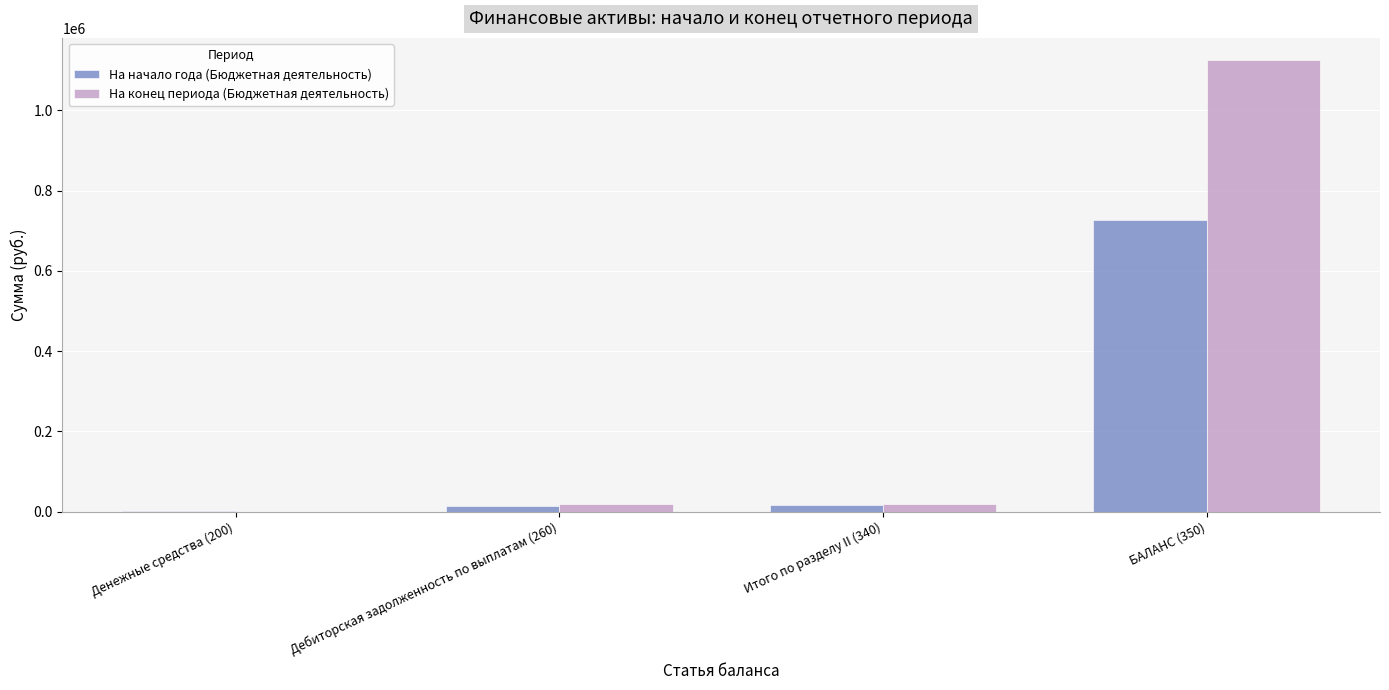

What is the average value of the На конец периода (Бюджетная деятельность) series?

291072.2